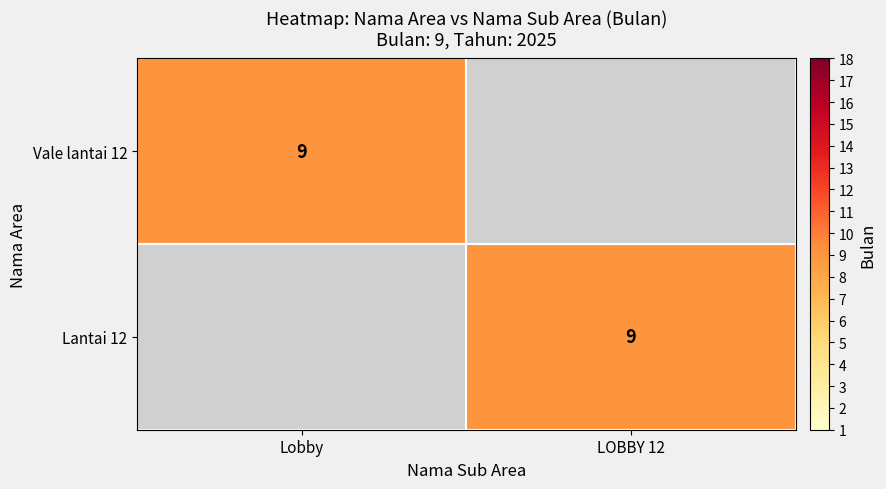

The Lantai 12 series shows 13 at LOBBY 12. True or false?

False